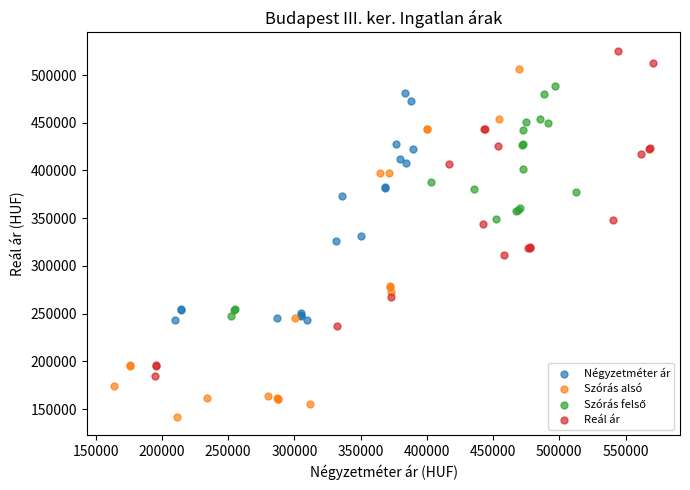

Which series has the largest Y range (max minus min)?

Szórás alsó